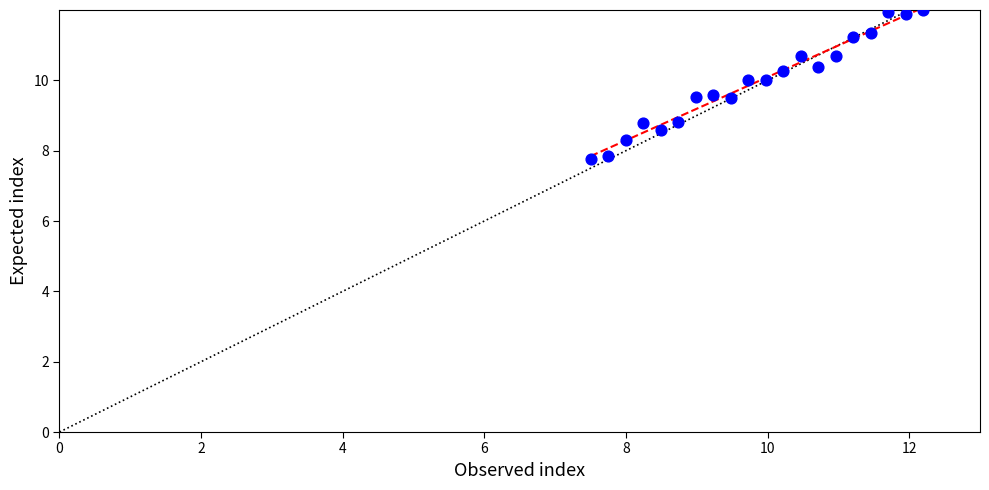

What is the range of X values (max minus min)?

4.7